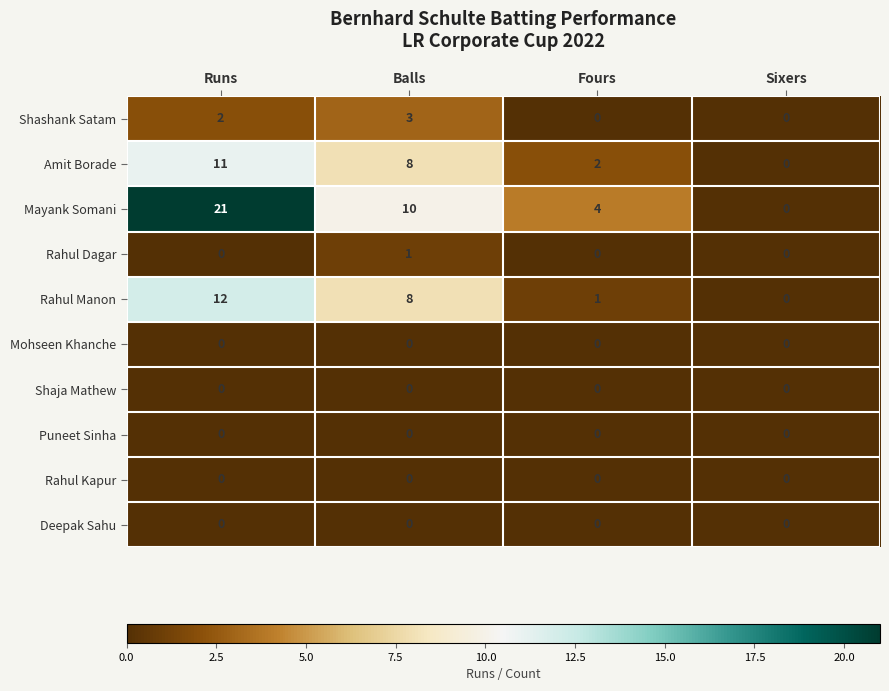

Which series has the largest total across all categories?

Mayank Somani